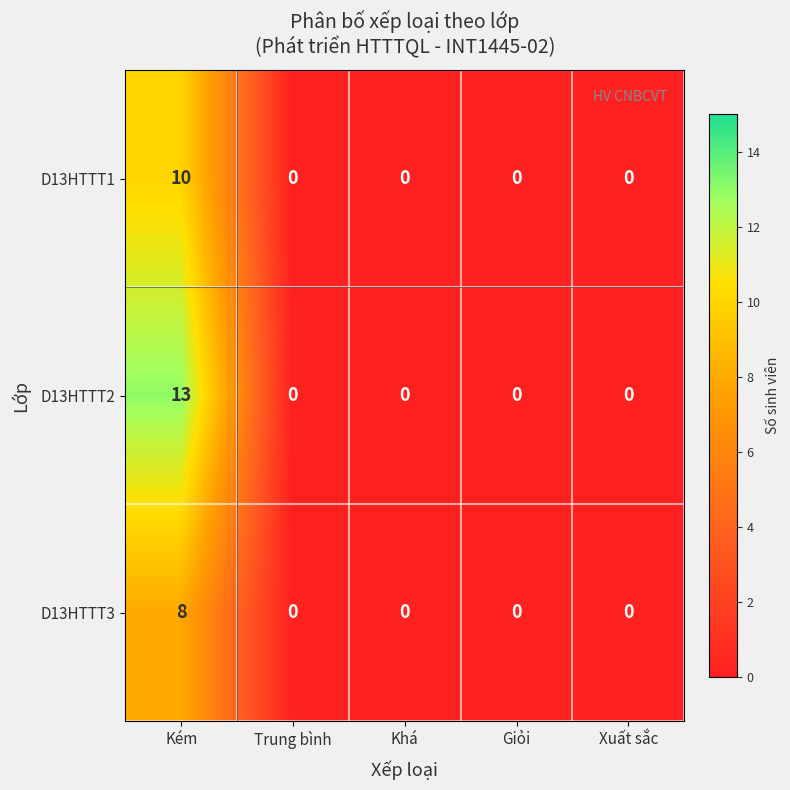

The value of D13HTTT1 at Giỏi is 0. True or false?

True